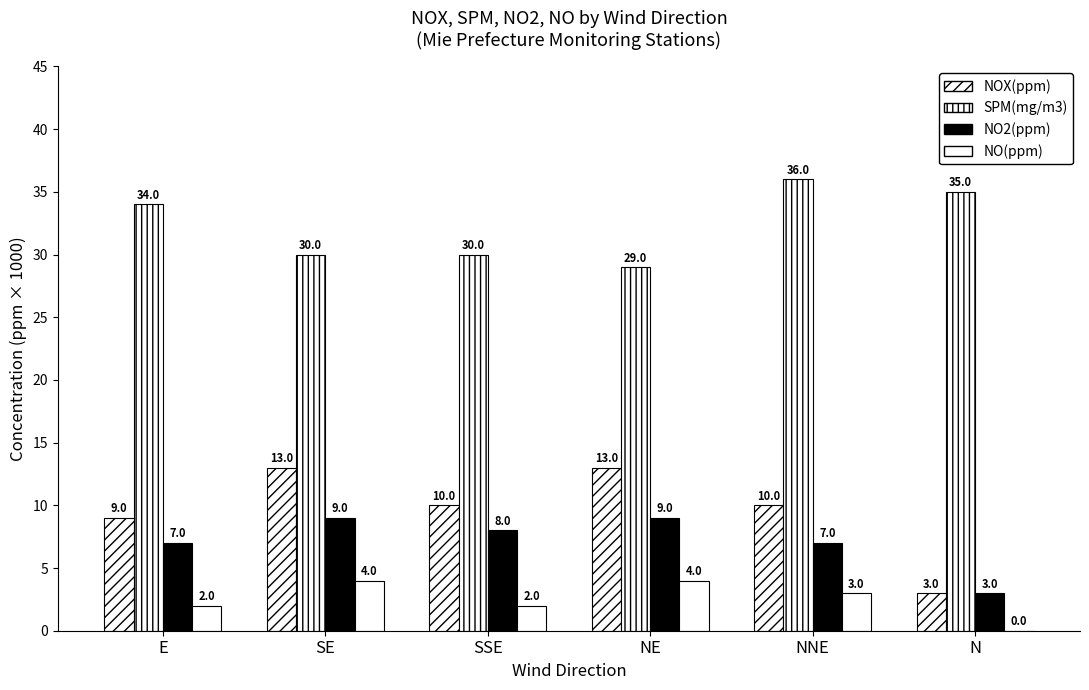

At which label does NO(ppm) reach its peak?

SE